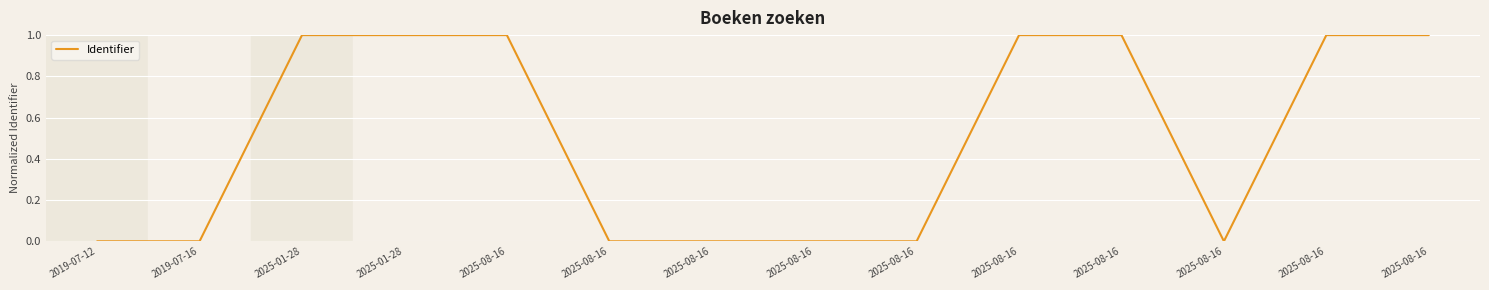

What is the change in value from 2025-01-28 to 2025-08-16?

-1.0